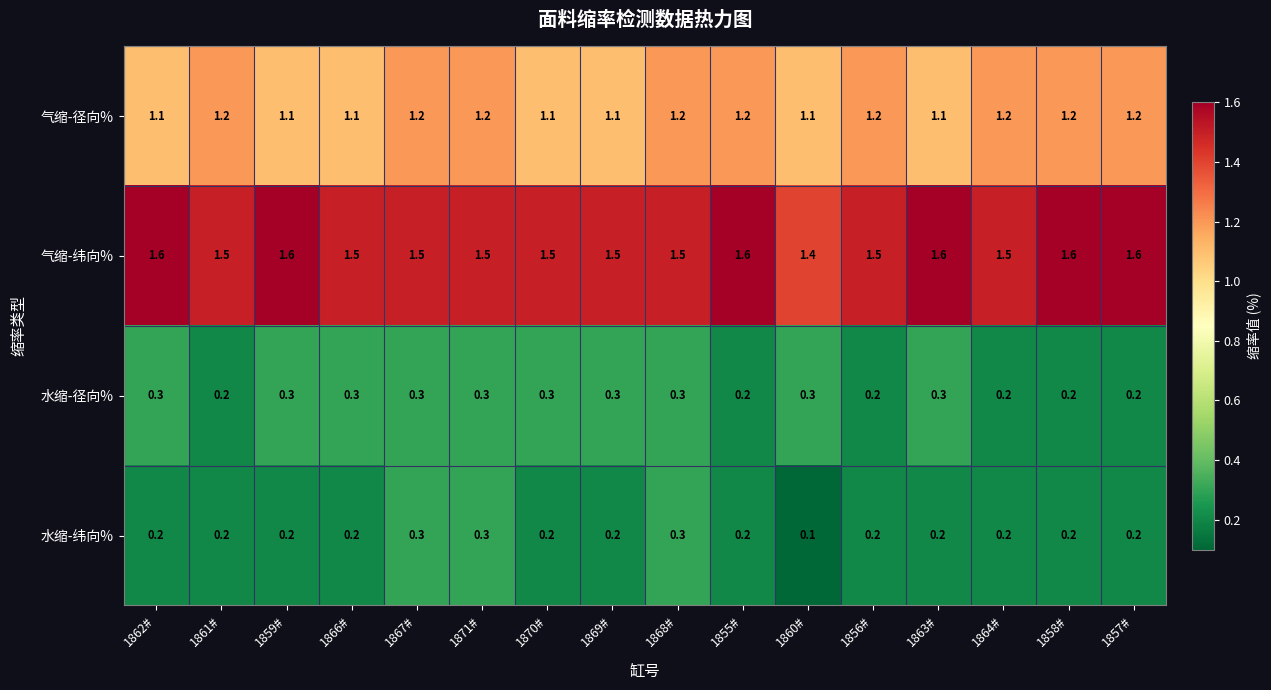

What is the sum of the 水缩-径向% values at 1858# and 1866#?

0.5